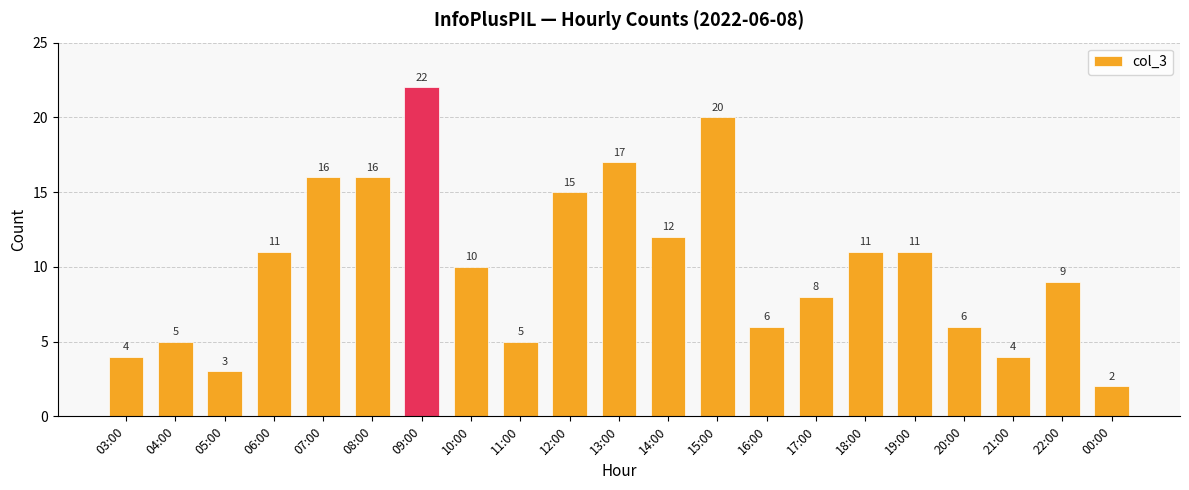

Count the number of data series in this chart.

1